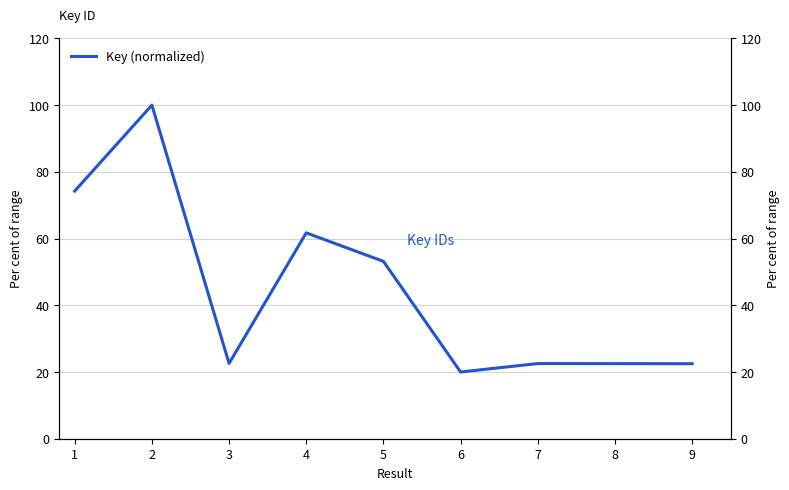

How many lines are shown in the chart?

1